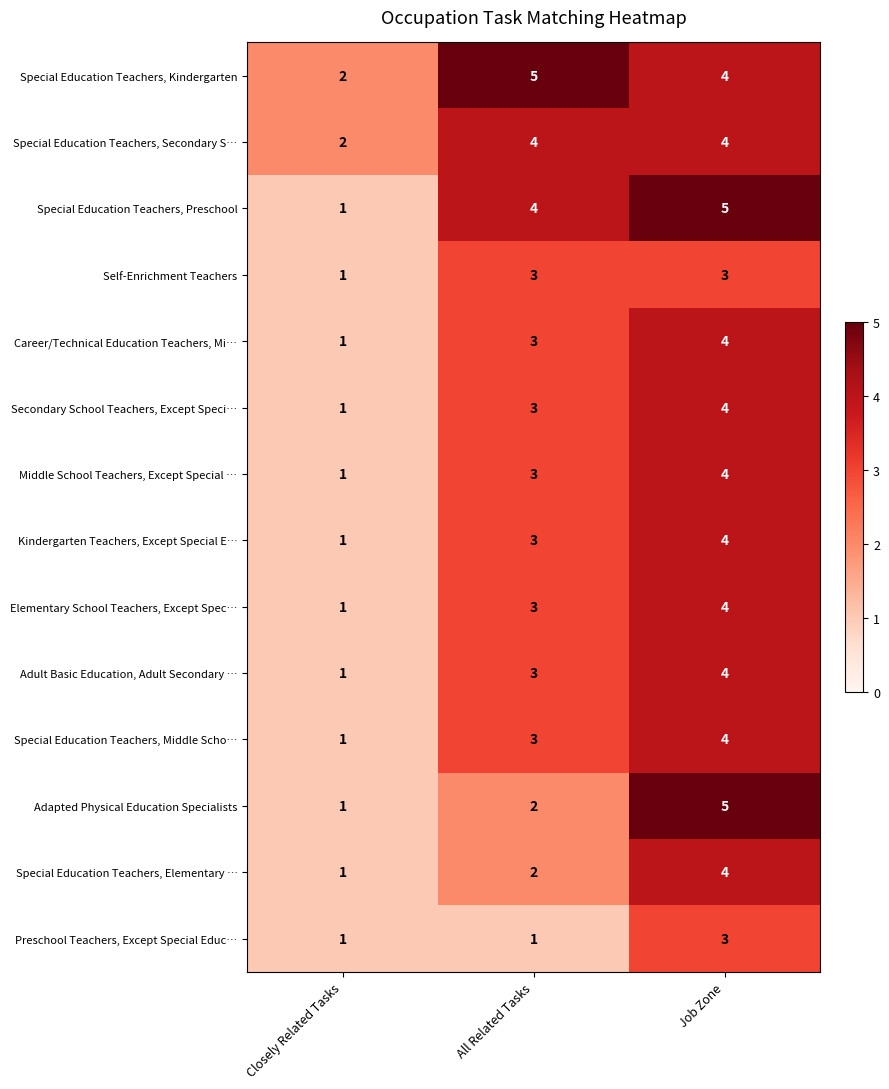

List the labels in order of Middle School Teachers, Except Special … value, smallest first.

Closely Related Tasks, All Related Tasks, Job Zone